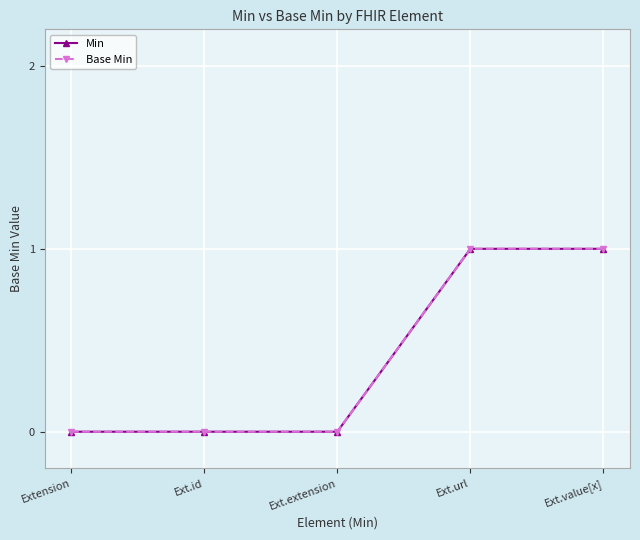

The Base Min series shows 0 at Ext.extension. True or false?

True